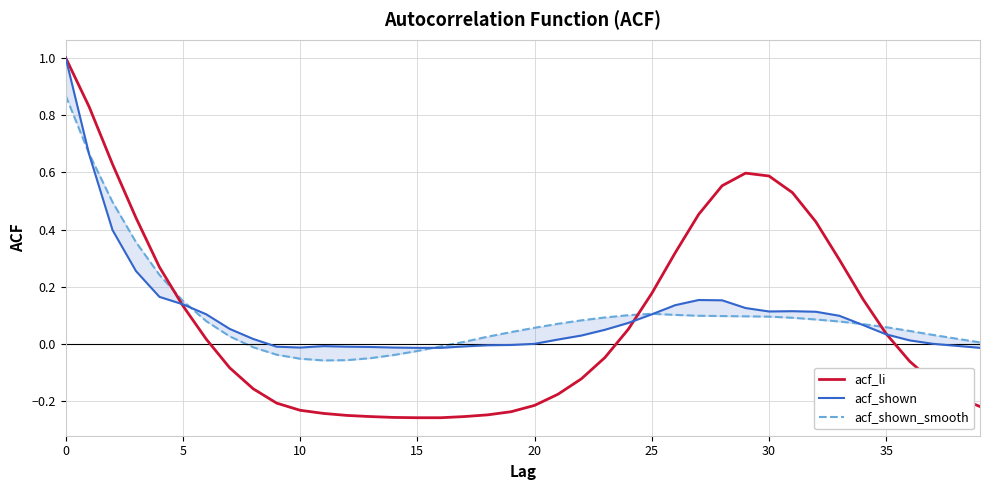

What is the approximate value of acf_shown_smooth at 21?

0.1